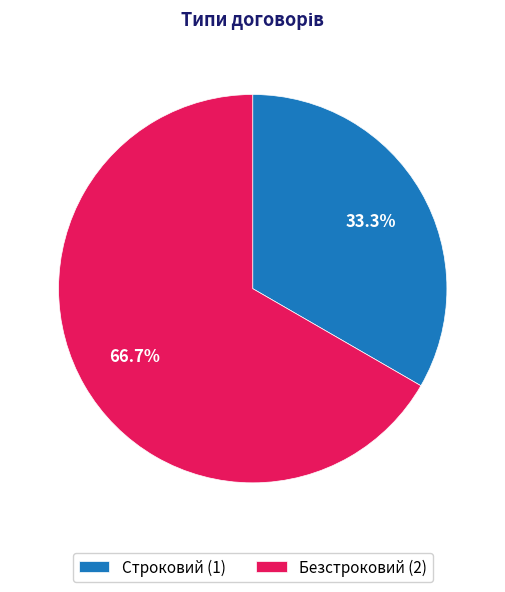

To the nearest percent, what is the difference between the largest and smallest slice percentages?

33%